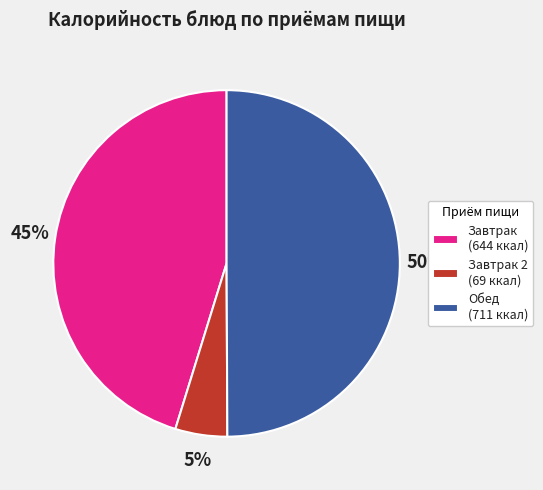

What is the smallest slice in the pie chart?

Завтрак 2 (69 ккал)